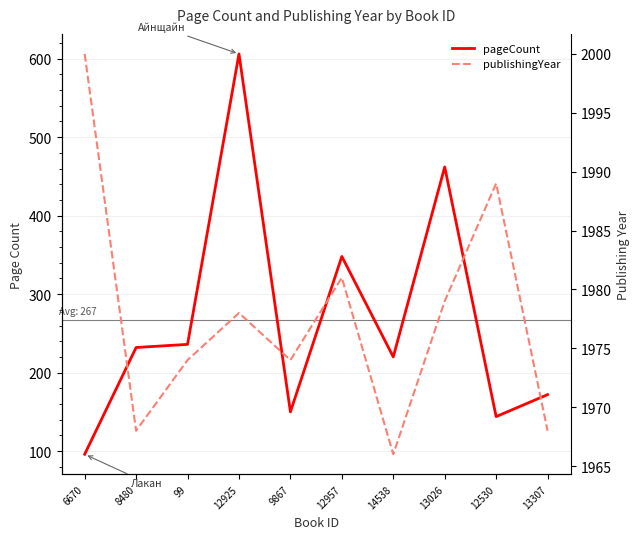

What position from the right is 12925?

7